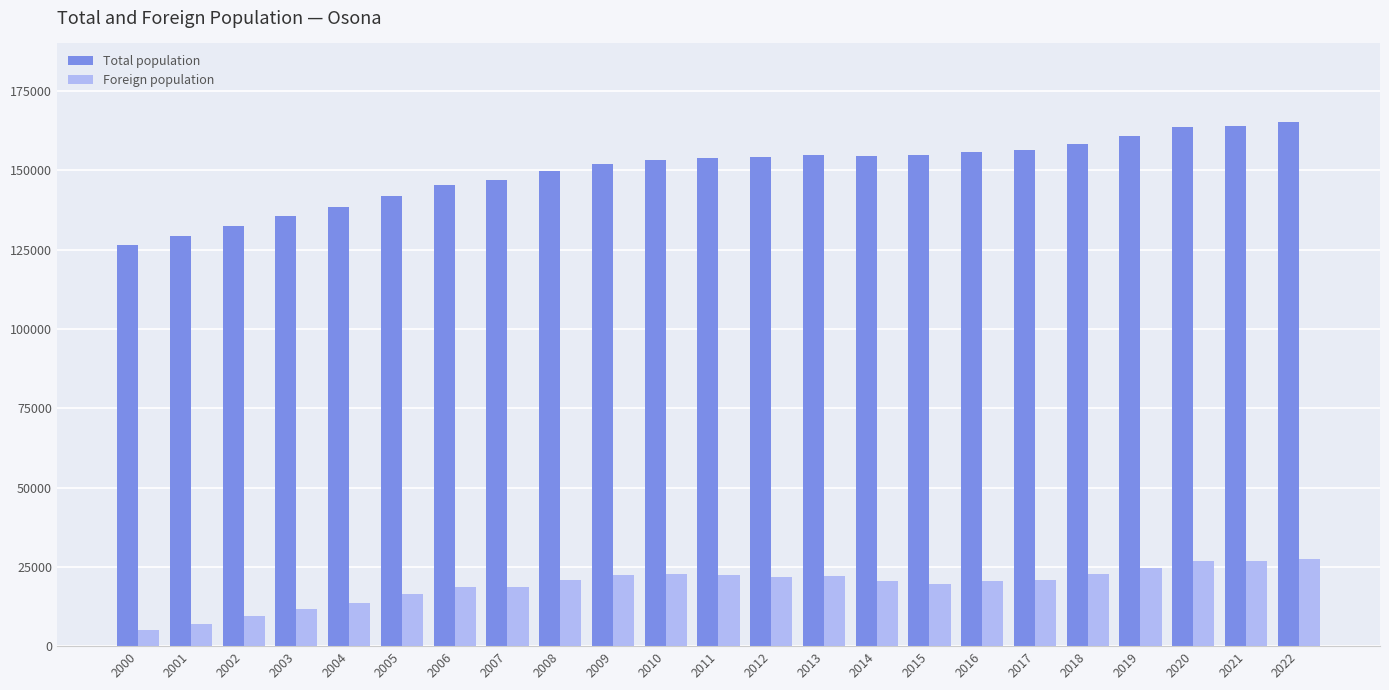

Does the chart contain stacked bars?

No